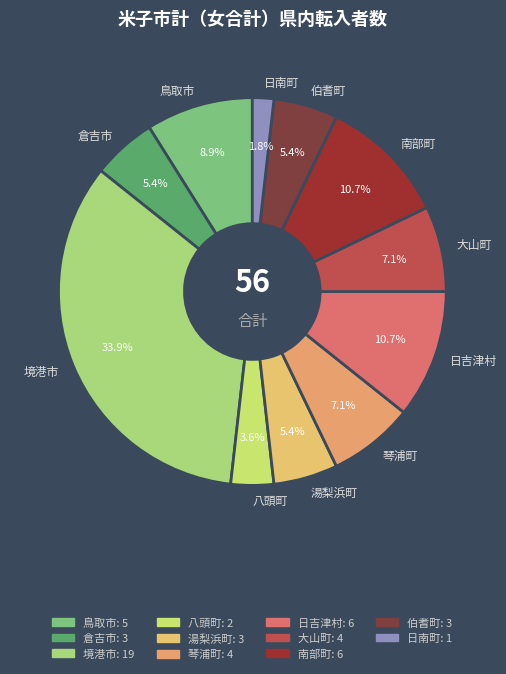

To the nearest percent, what percentage of the pie is 八頭町?

4%